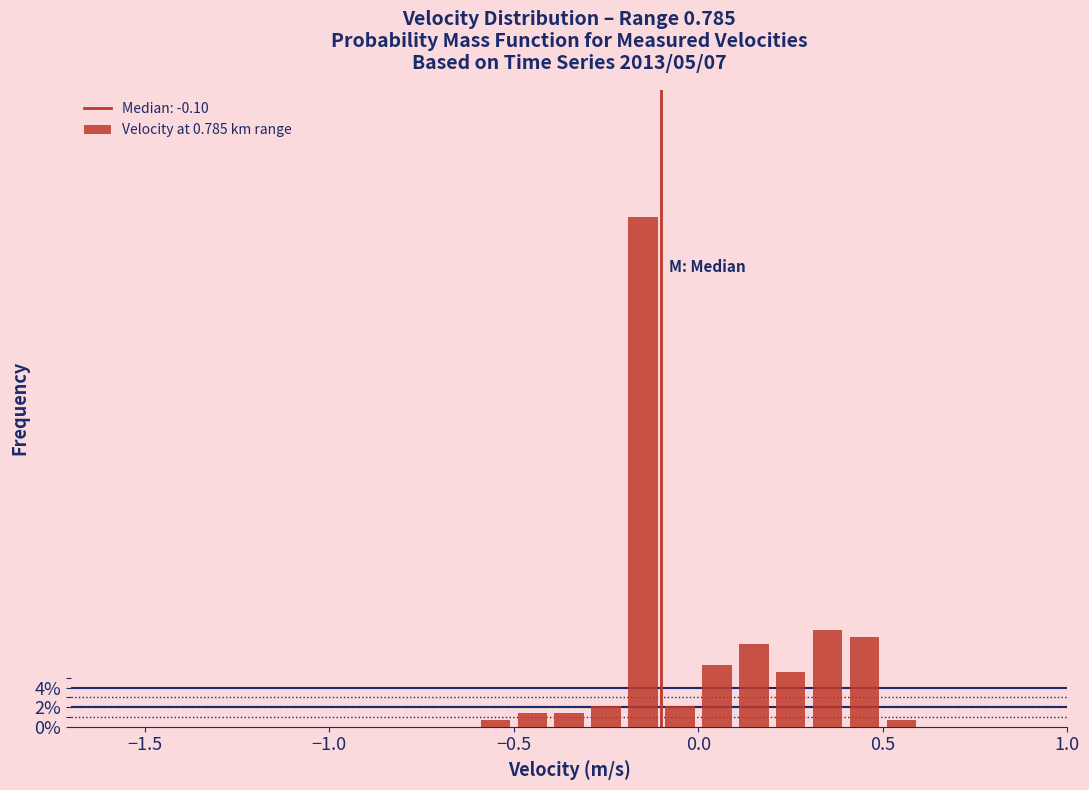

Around what value on the x-axis is the tallest bar? Give the approximate position of its centre, as read against the axis.

-0.15